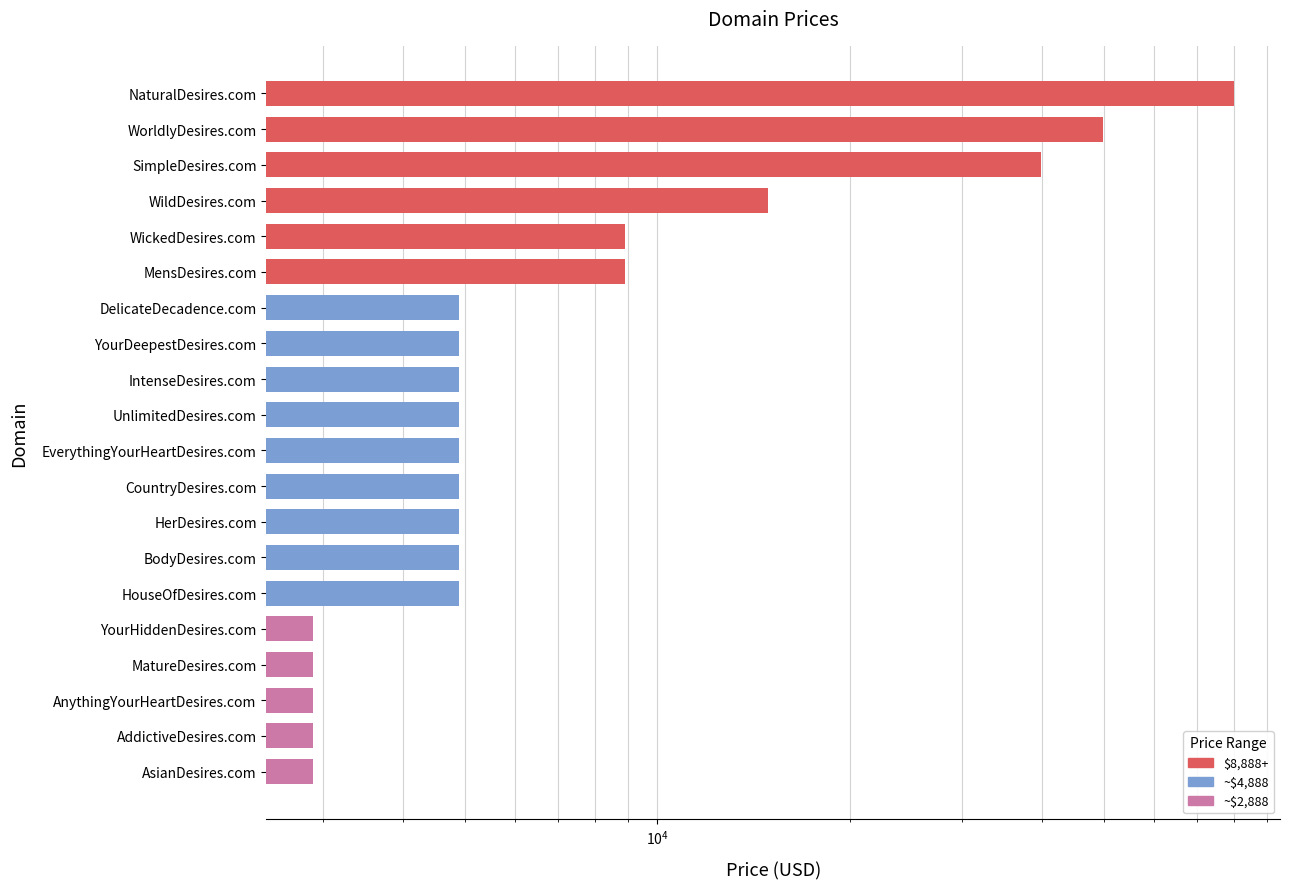

What is the difference between the second highest and second lowest values?

47000